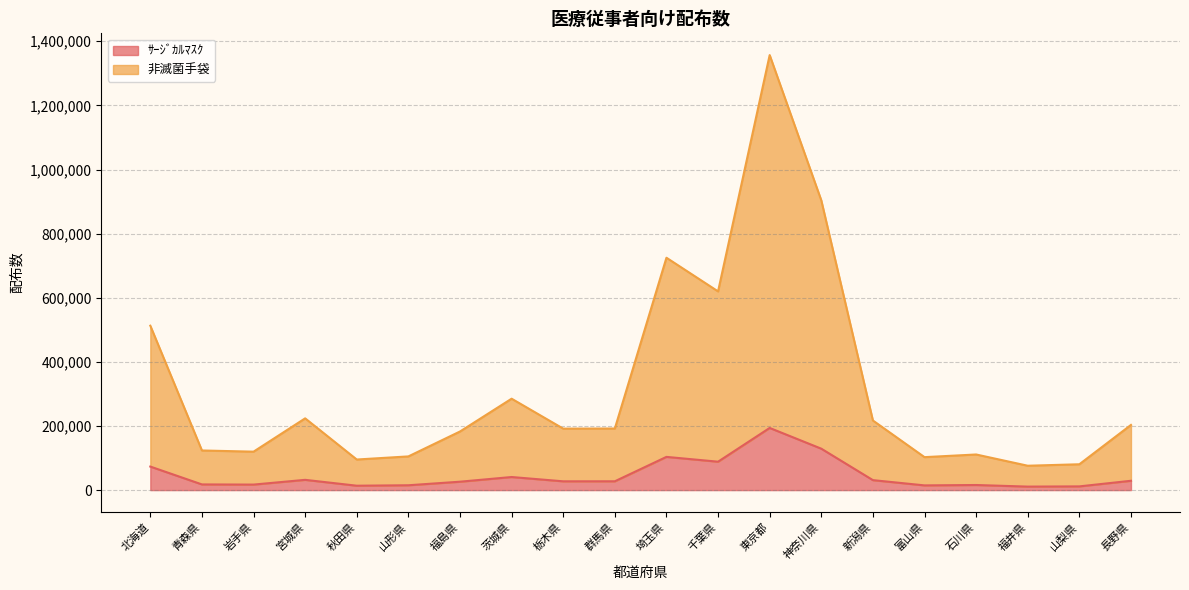

True or false: 非滅菌手袋 and ｻｰｼﾞｶﾙﾏｽｸ intersect in this chart.

False